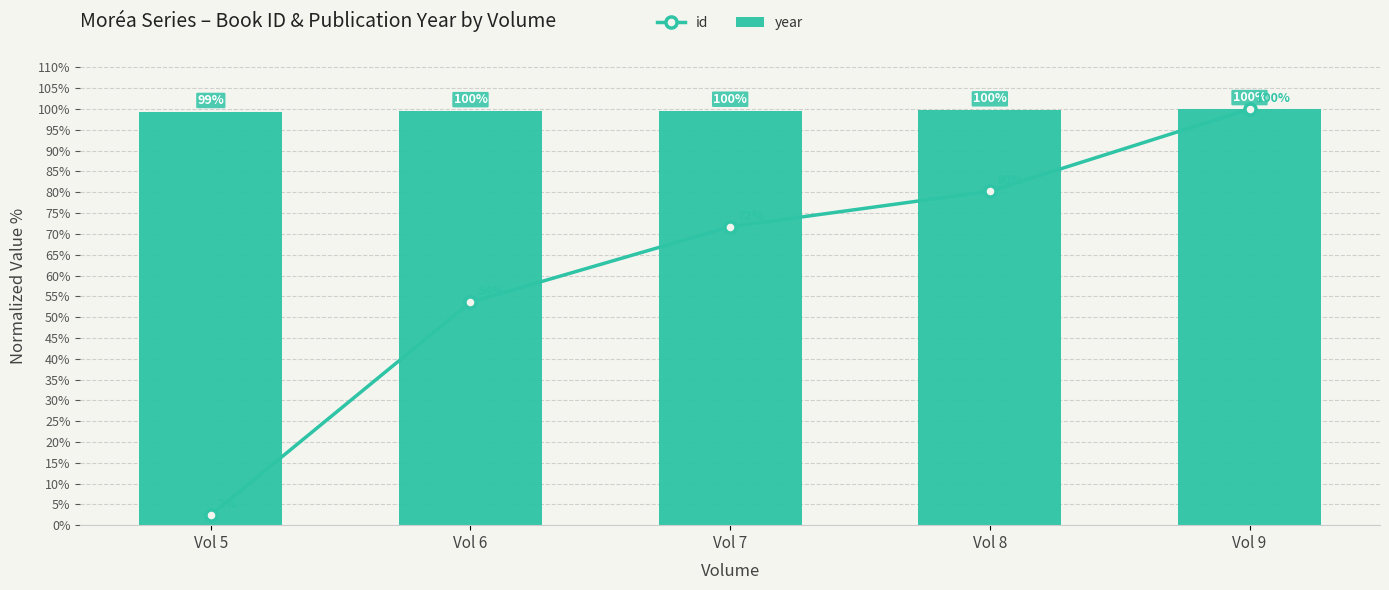

Rank the categories by year value from highest to lowest.

Vol 9, Vol 8, Vol 7, Vol 6, Vol 5